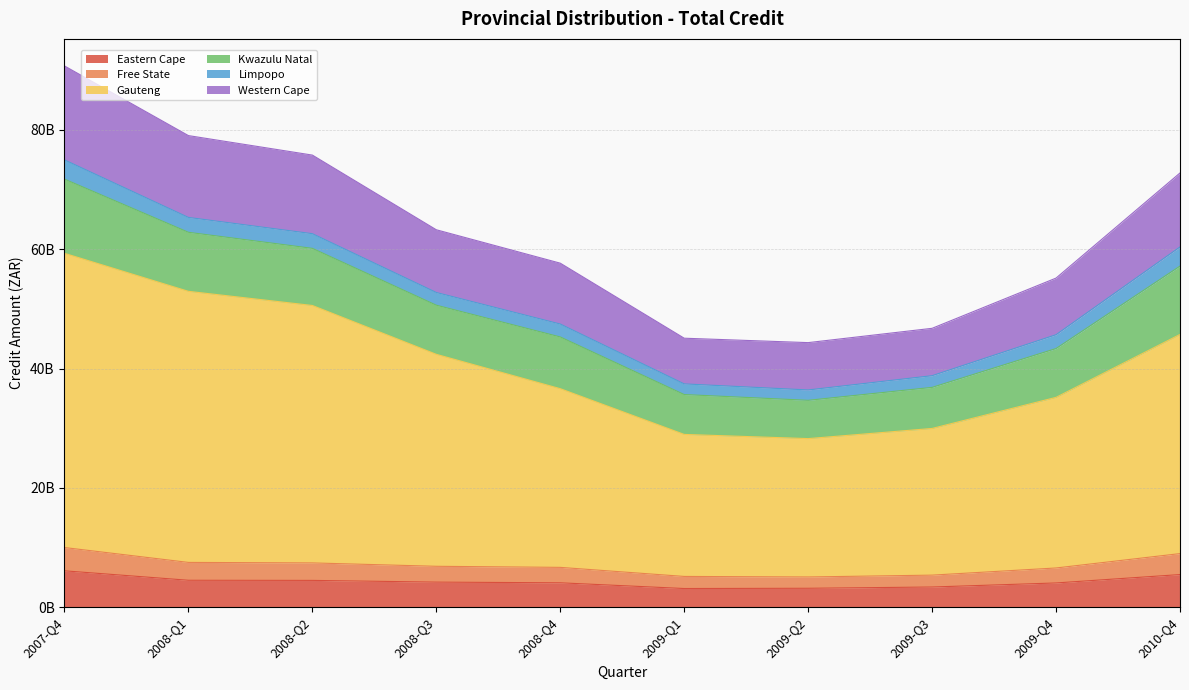

Is it true that Eastern Cape equals 3375688529.0 at 2009-Q3?

True